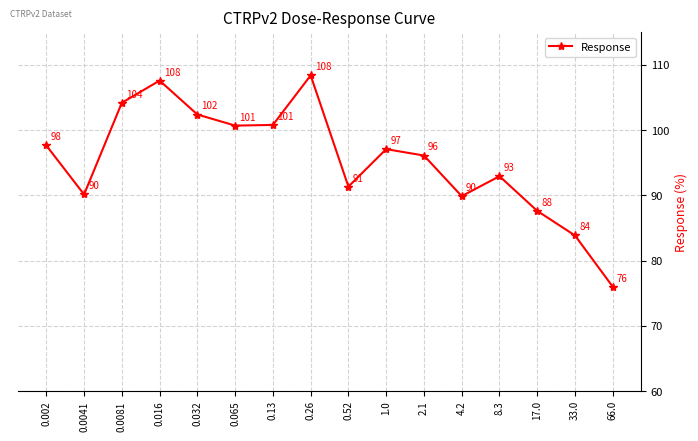

What is the change in value from 0.032 to 17.0?

-14.8